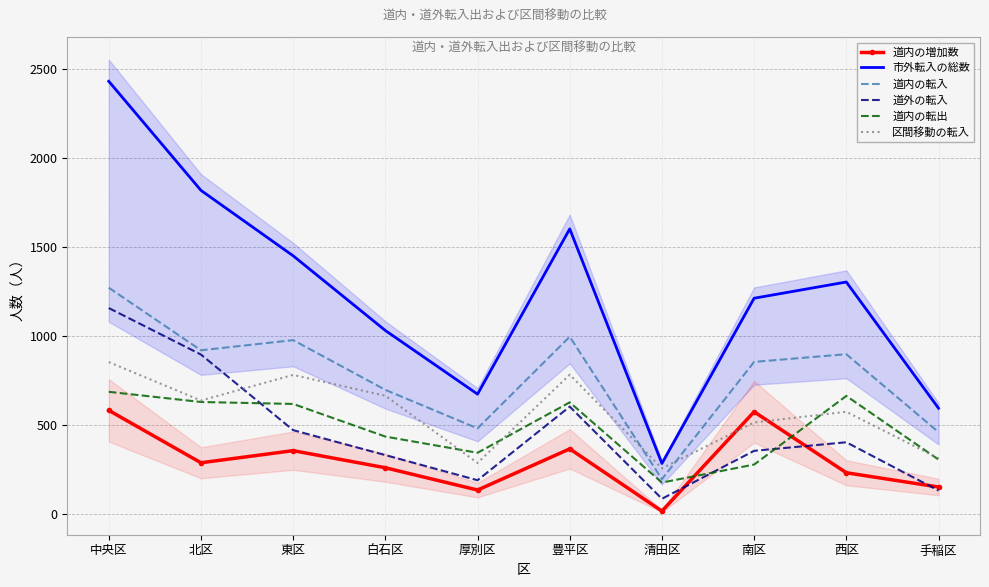

What is the sum of all 道内の転入 values?

7765